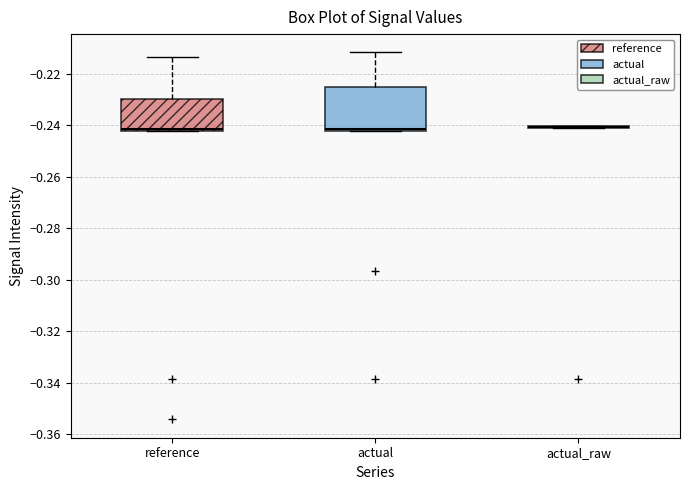

Which box is the tallest, from its lower edge to its upper edge?

actual